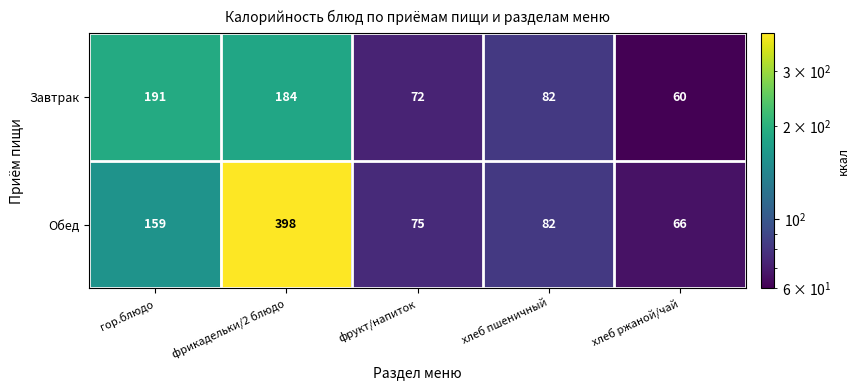

The value of Обед at гор.блюдо is 159. True or false?

True